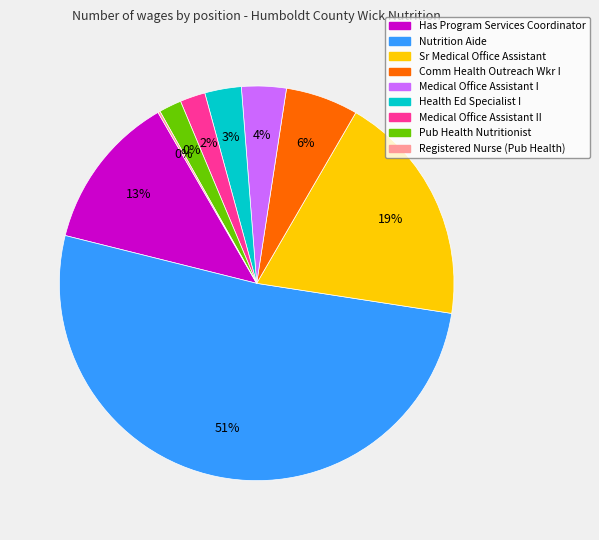

What is the largest slice in the pie chart?

Nutrition Aide